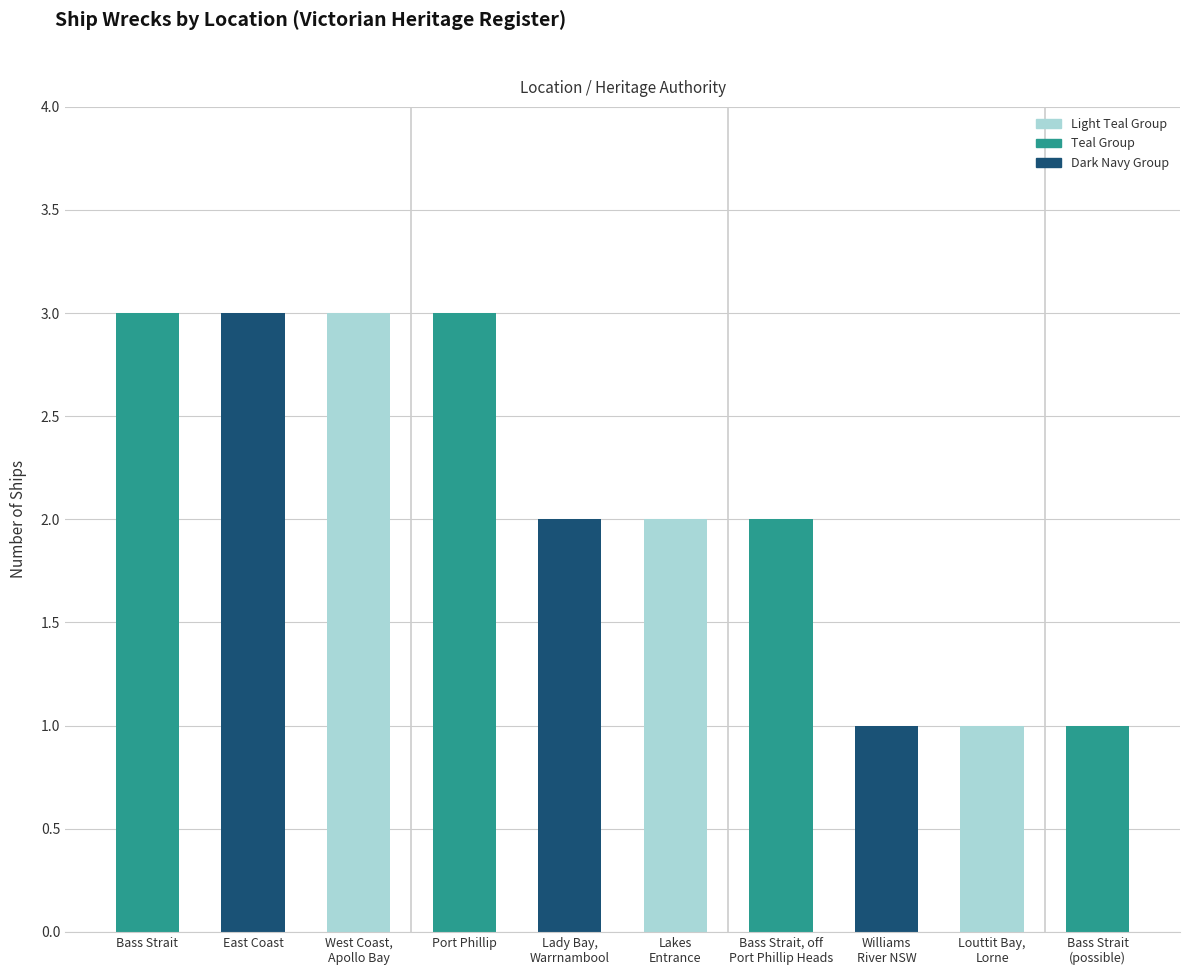

What is the sum of the values at Louttit Bay,
Lorne and Bass Strait, off
Port Phillip Heads?

3